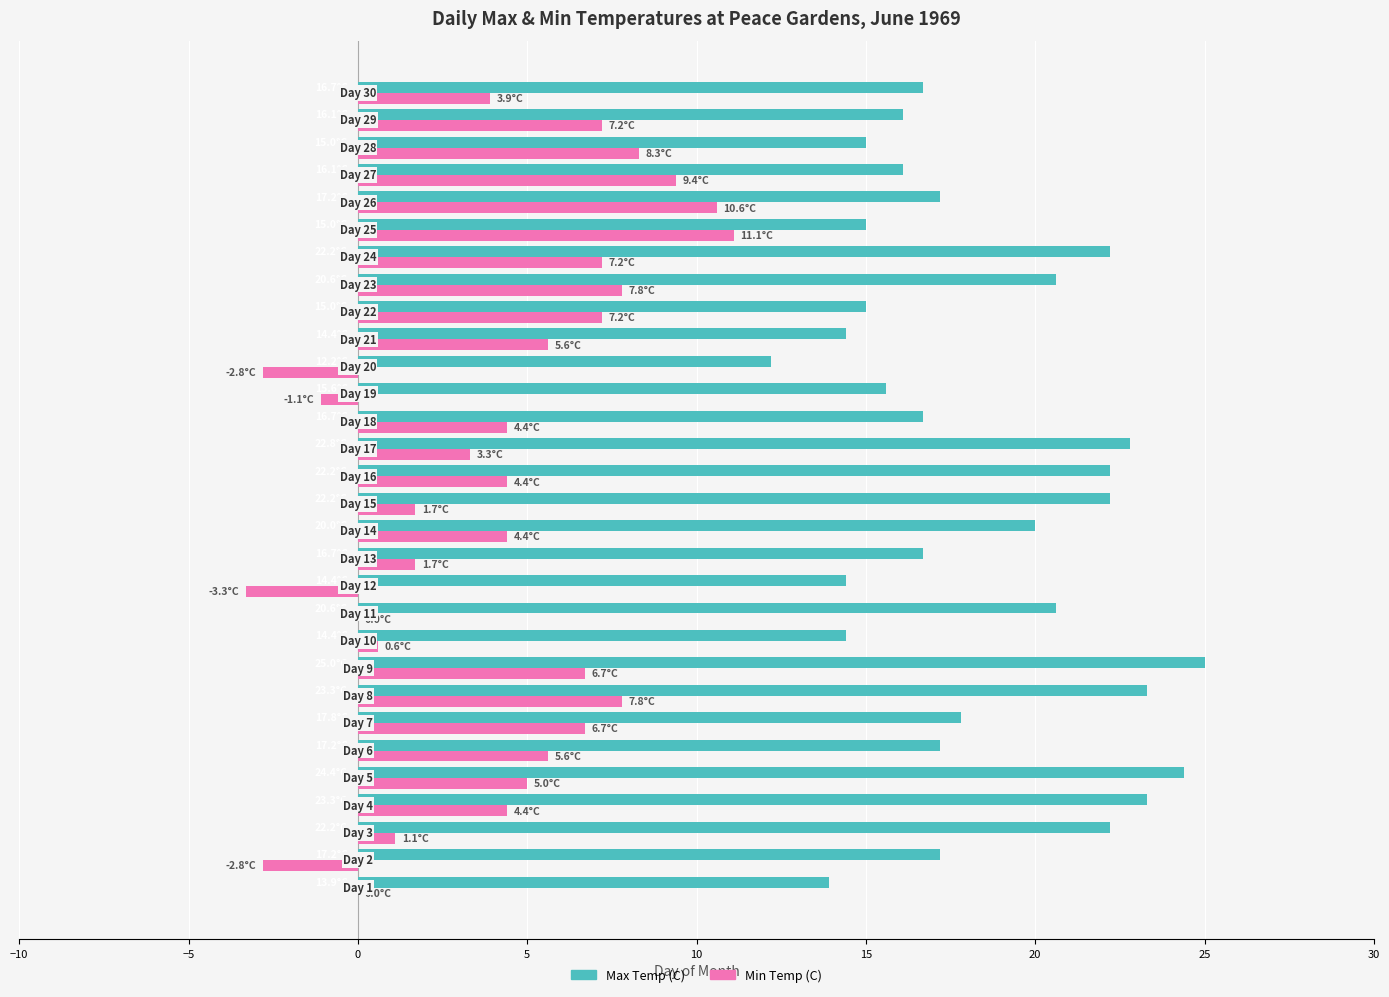

What are all the series names shown in the legend?

Max Temp (C), Min Temp (C)